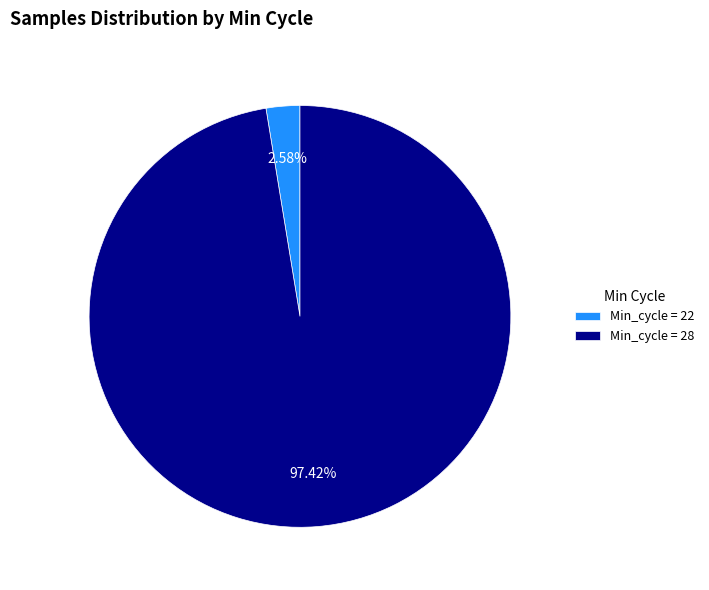

What is the largest slice in the pie chart?

Min_cycle = 28